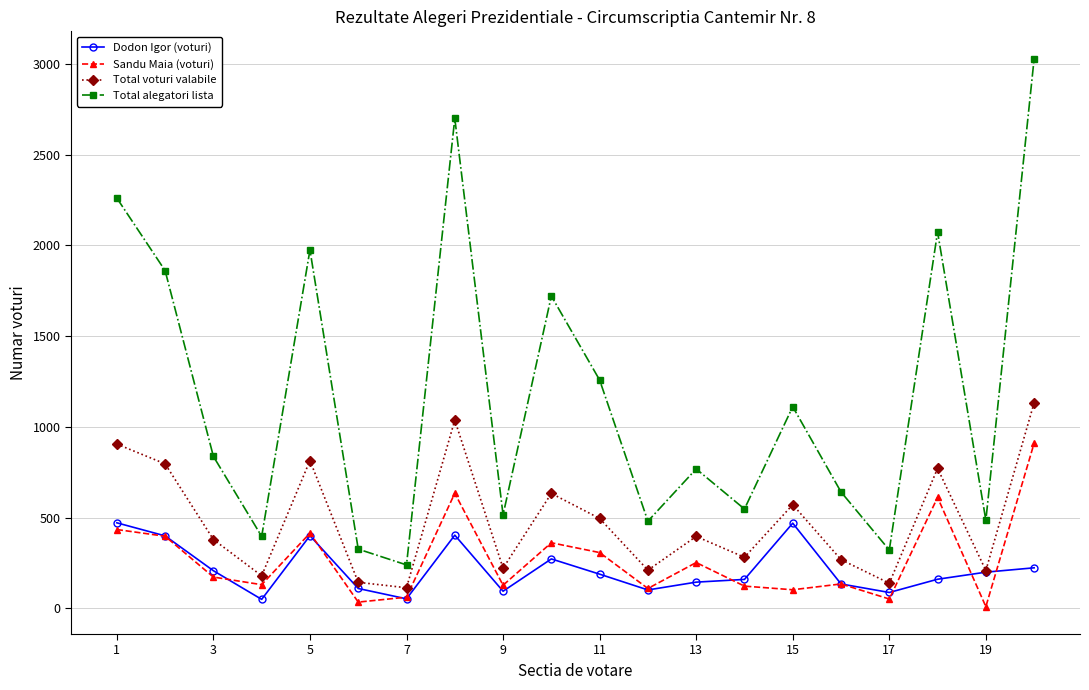

Which series has the widest spread of values?

Total alegatori lista